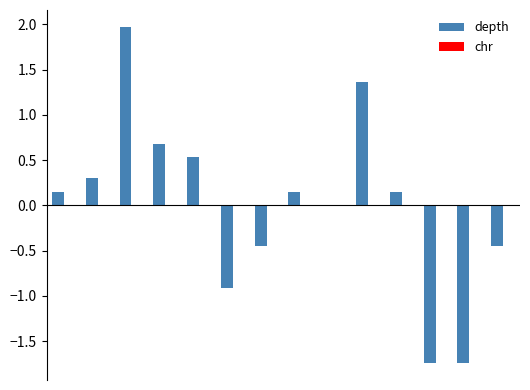

What is the maximum value shown in the chart?

2.0